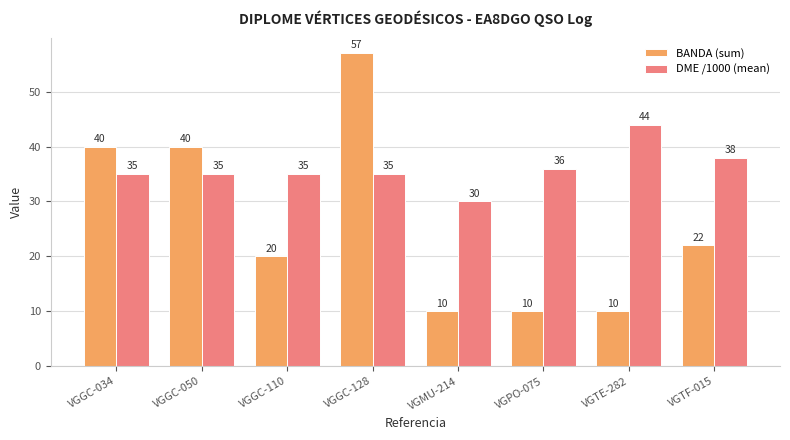

List the series in order of their peak value, lowest first.

DME /1000 (mean), BANDA (sum)